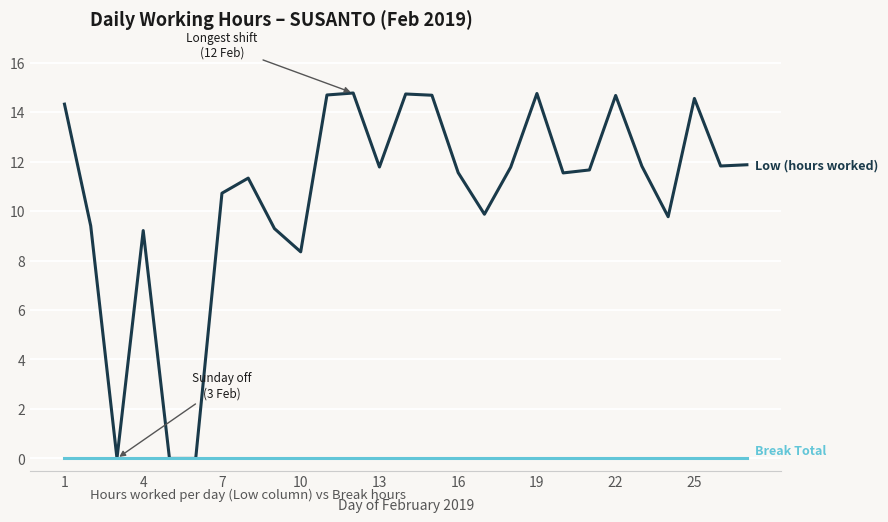

What is the maximum value shown in the chart?

14.8